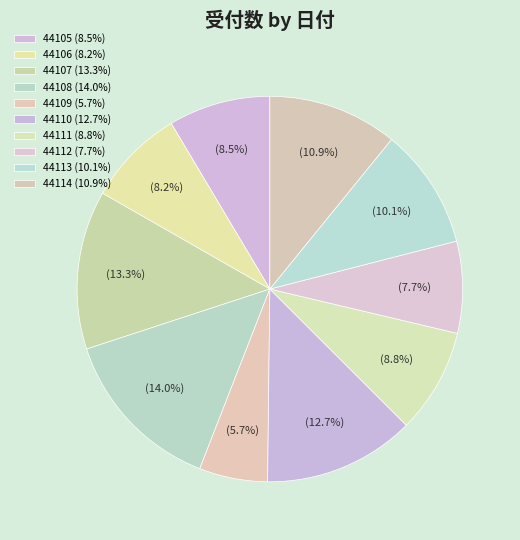

To the nearest percent, what percentage of the pie is 44112?

8%